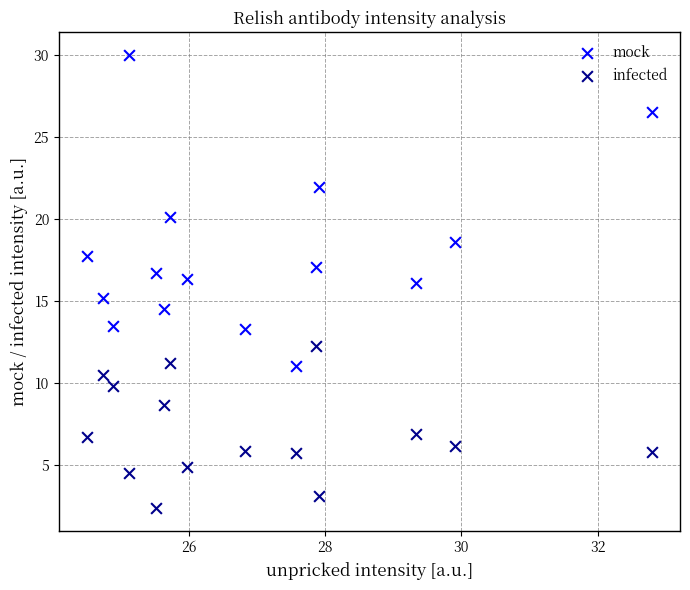

Which series reaches the maximum Y coordinate?

mock